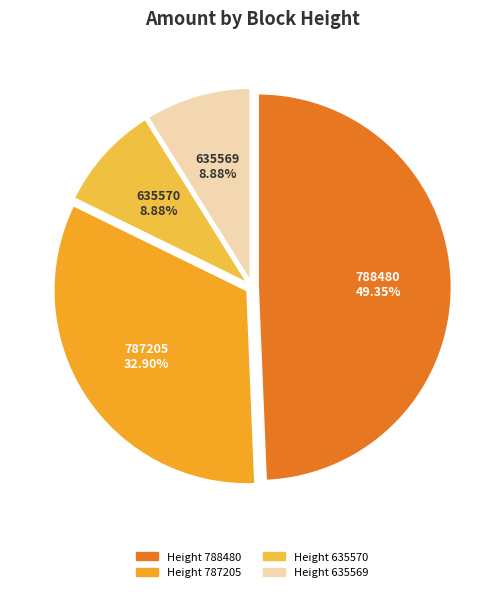

What is the largest slice in the pie chart?

788480